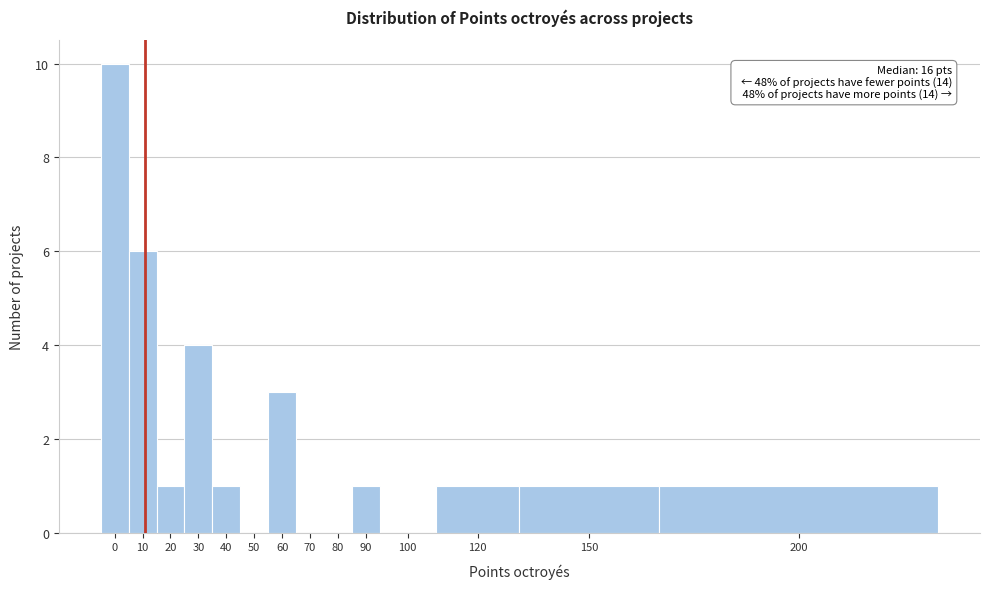

Reading left to right, extract all data points from this chart.

0=10	10=6	20=1	30=4	40=1	50=0	60=3	70=0	80=0	90=1	100=0	120=1	150=1	200=1